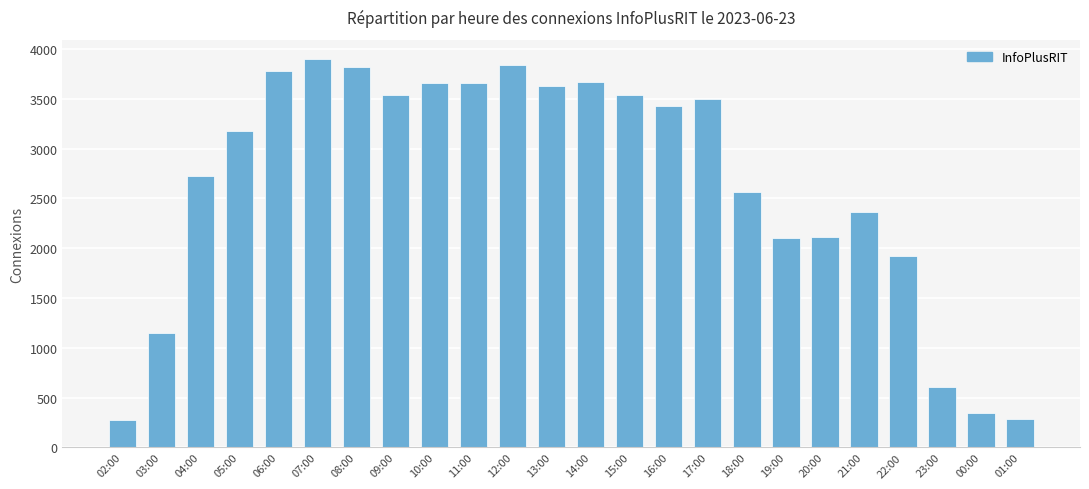

True or false: the data shows 6274 at 09:00.

False